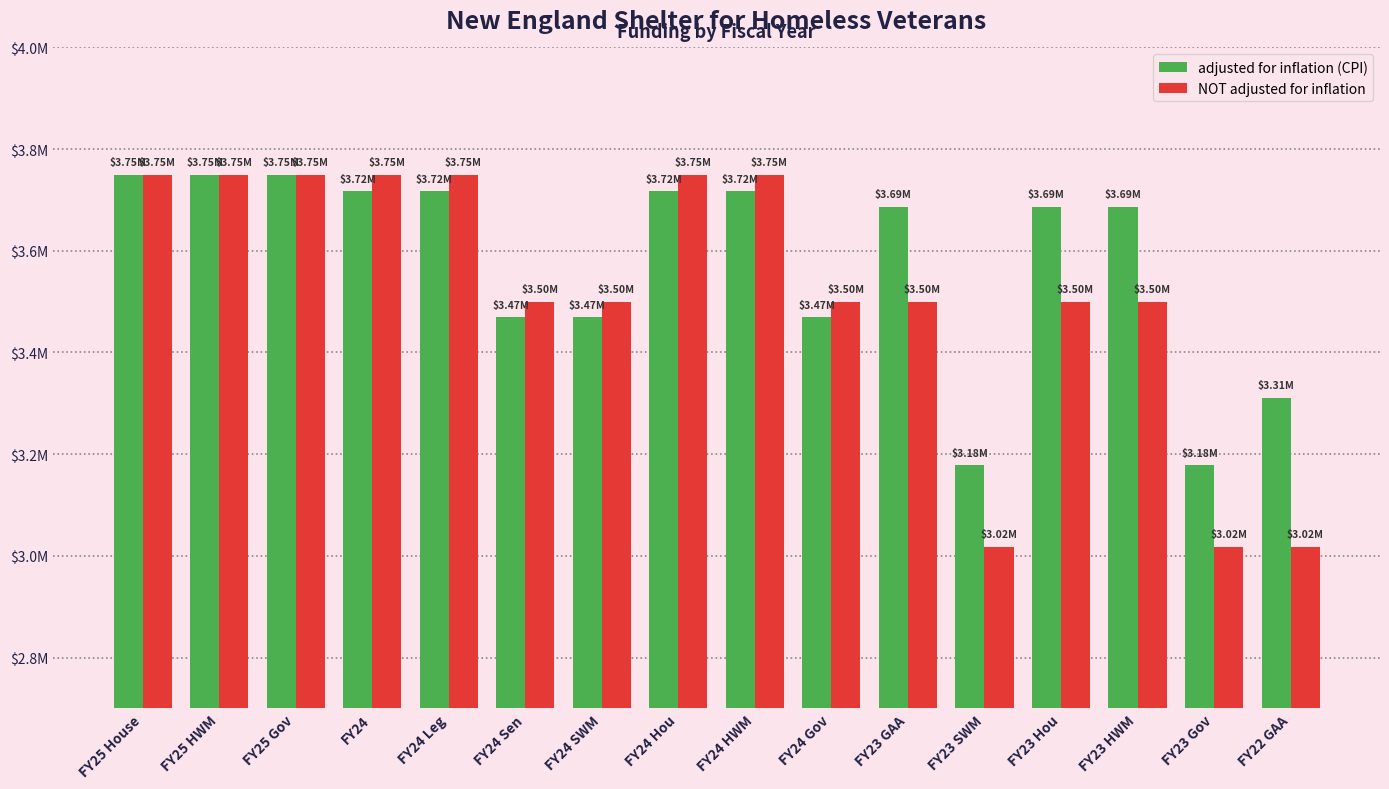

What are all the series names shown in the legend?

adjusted for inflation (CPI), NOT adjusted for inflation